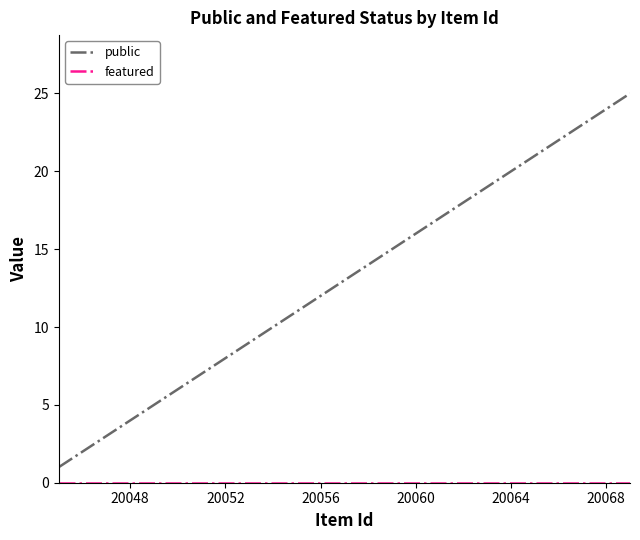

Which series has the largest range (max minus min)?

public